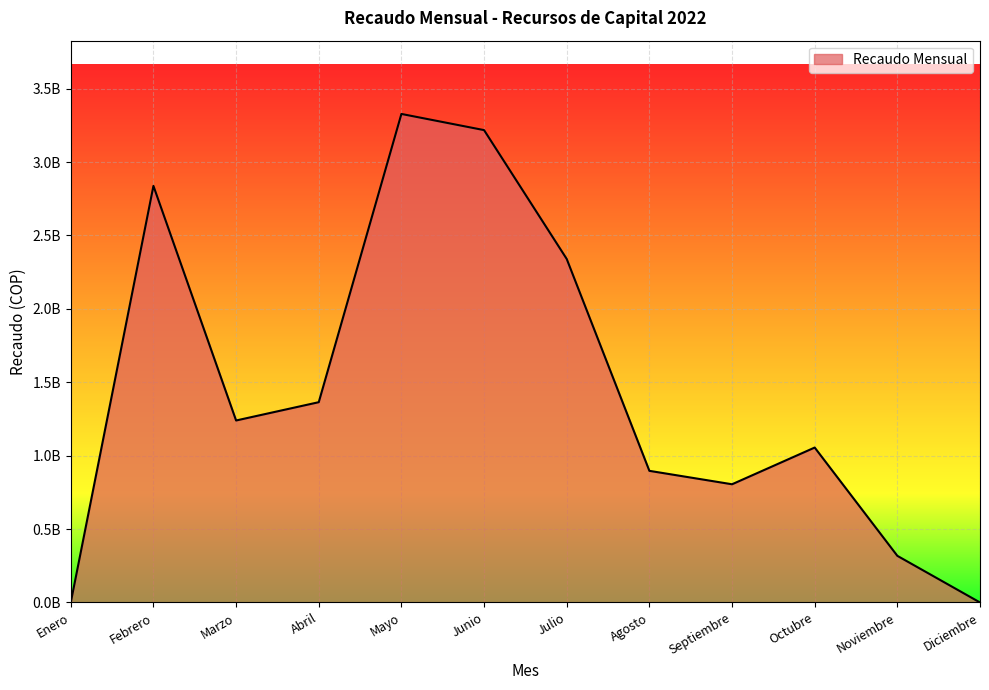

Is this an area chart (filled region under the line)?

Yes